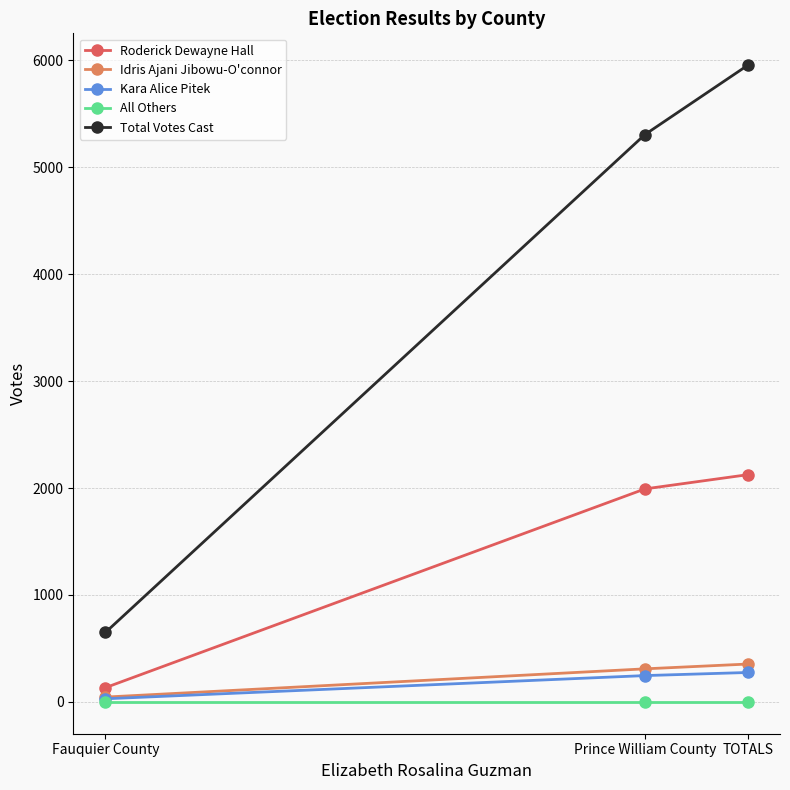

How many data points does each series have?

3